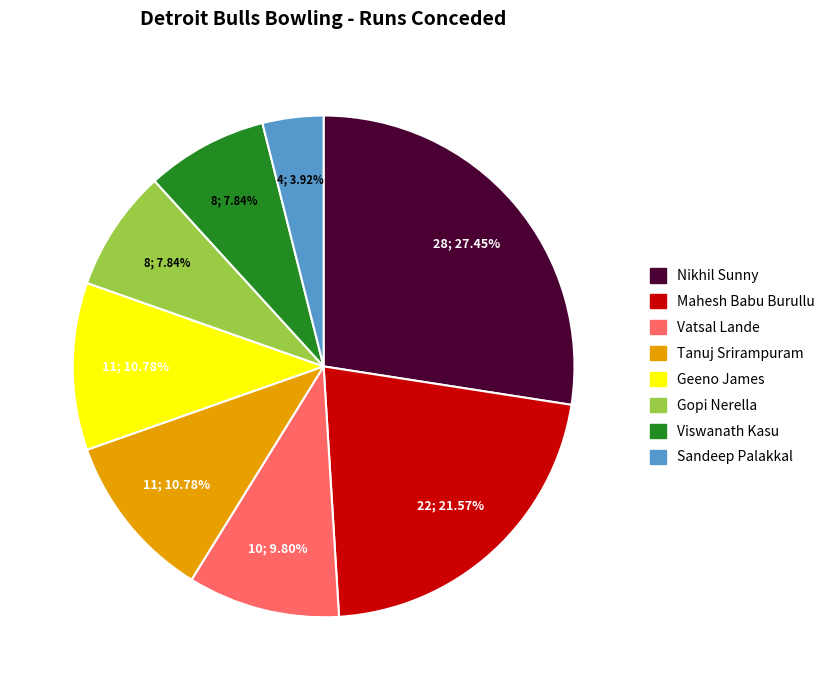

Does any single category account for the majority?

No